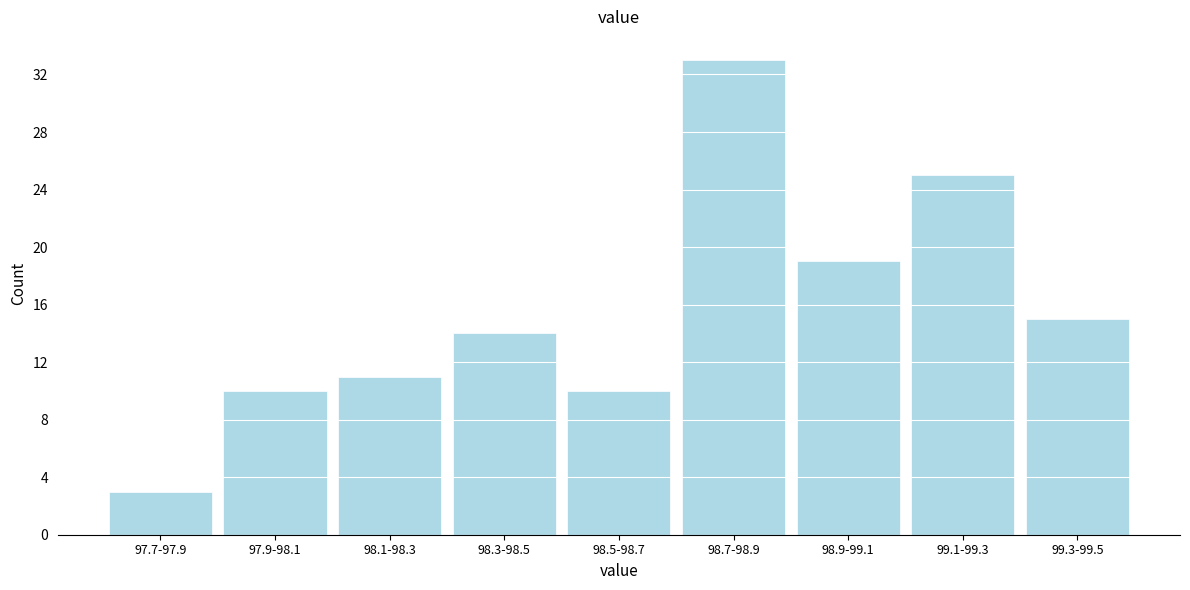

Reading right to left, transcribe all the data shown in this chart.

15	25	19	33	10	14	11	10	3